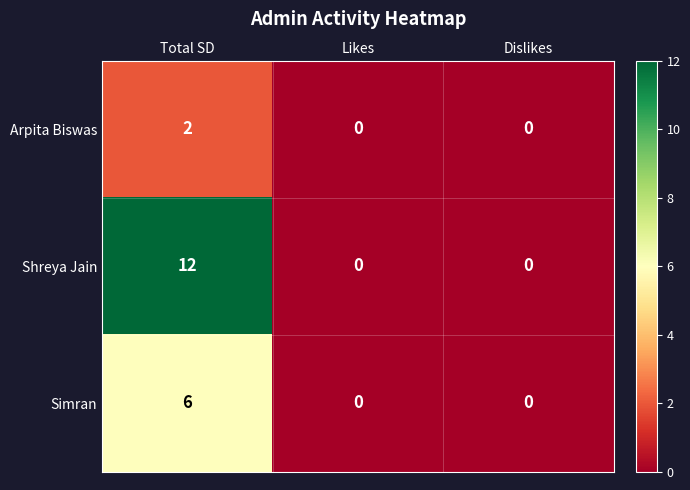

What is the sum of all Shreya Jain values?

12